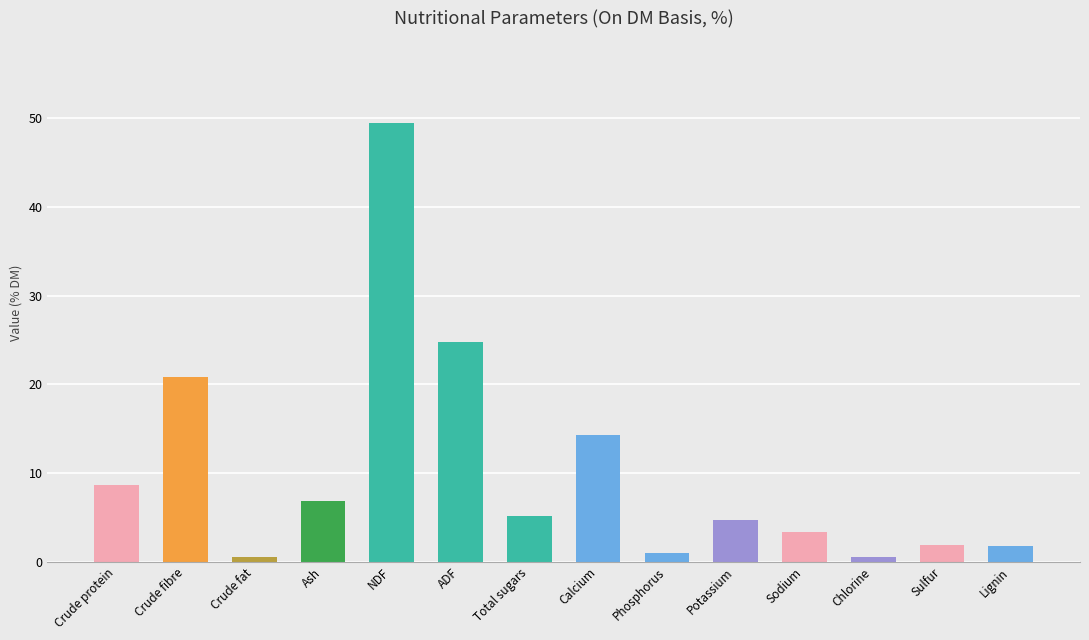

Does the chart contain any negative values?

No